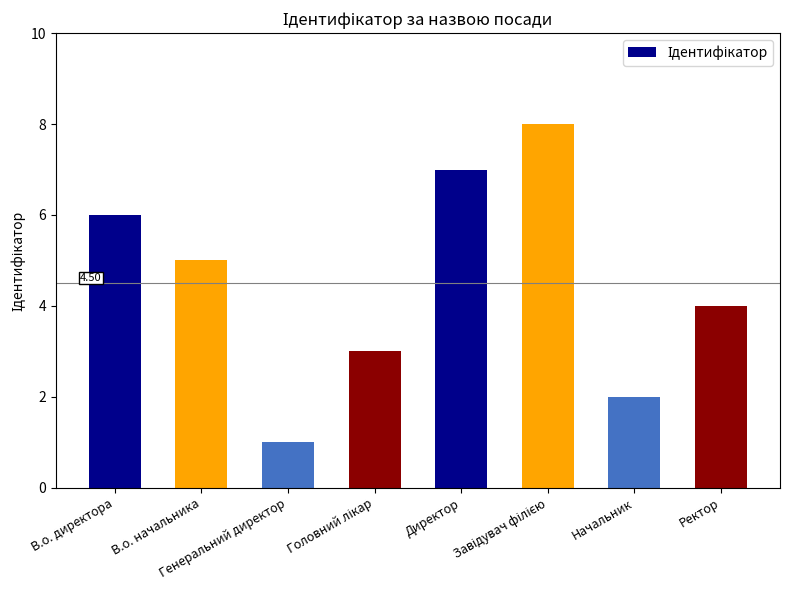

What is the sum of all values?

36